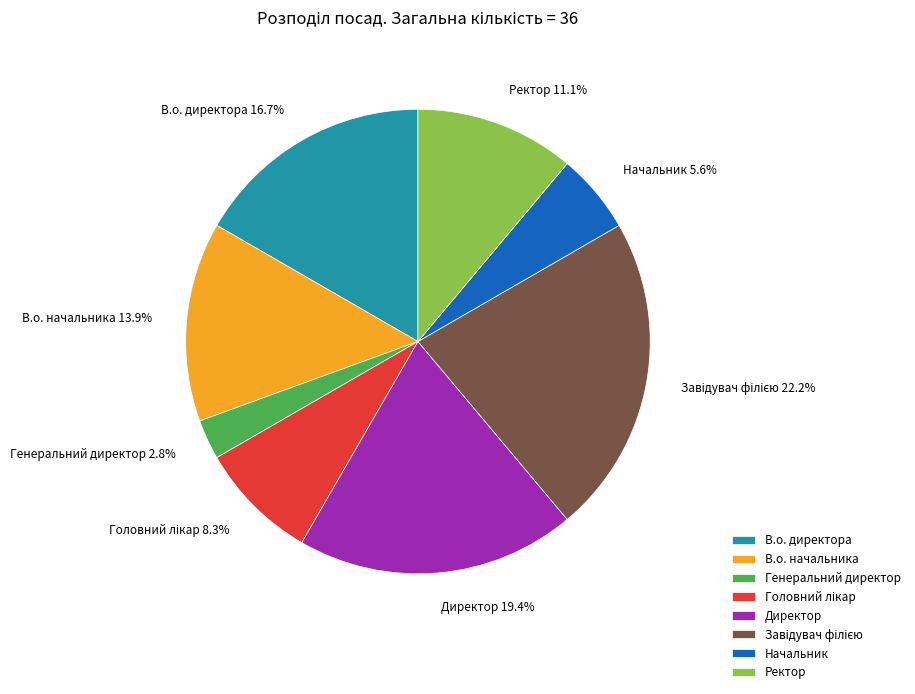

Do Начальник and В.о. начальника together represent more than half of the pie?

No